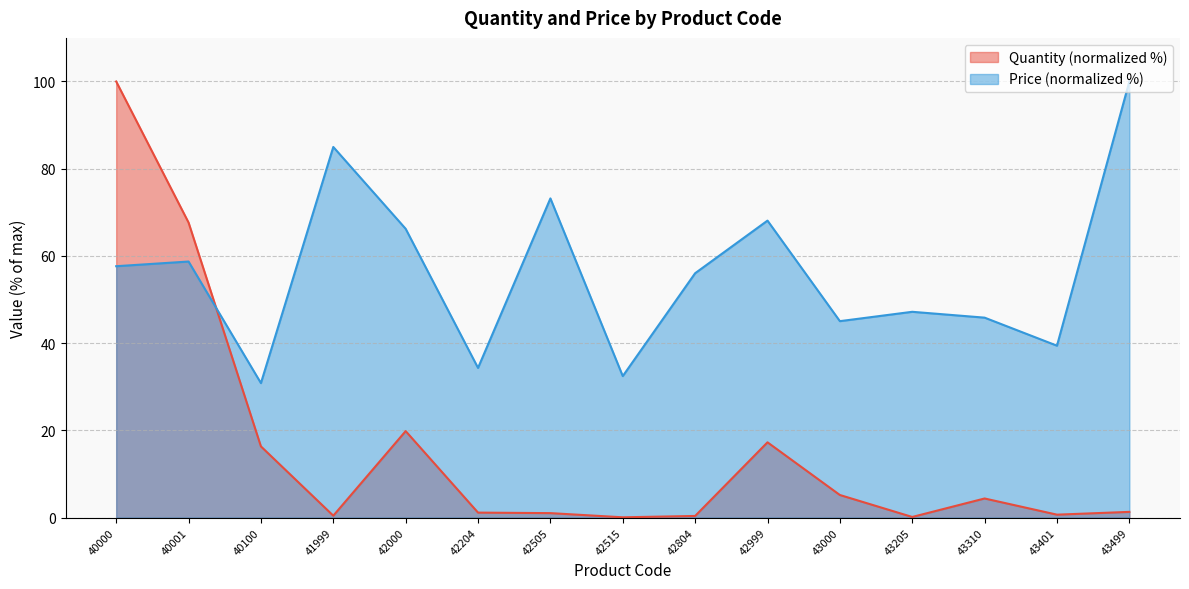

Which series has the largest total across all categories?

Price (normalized %)